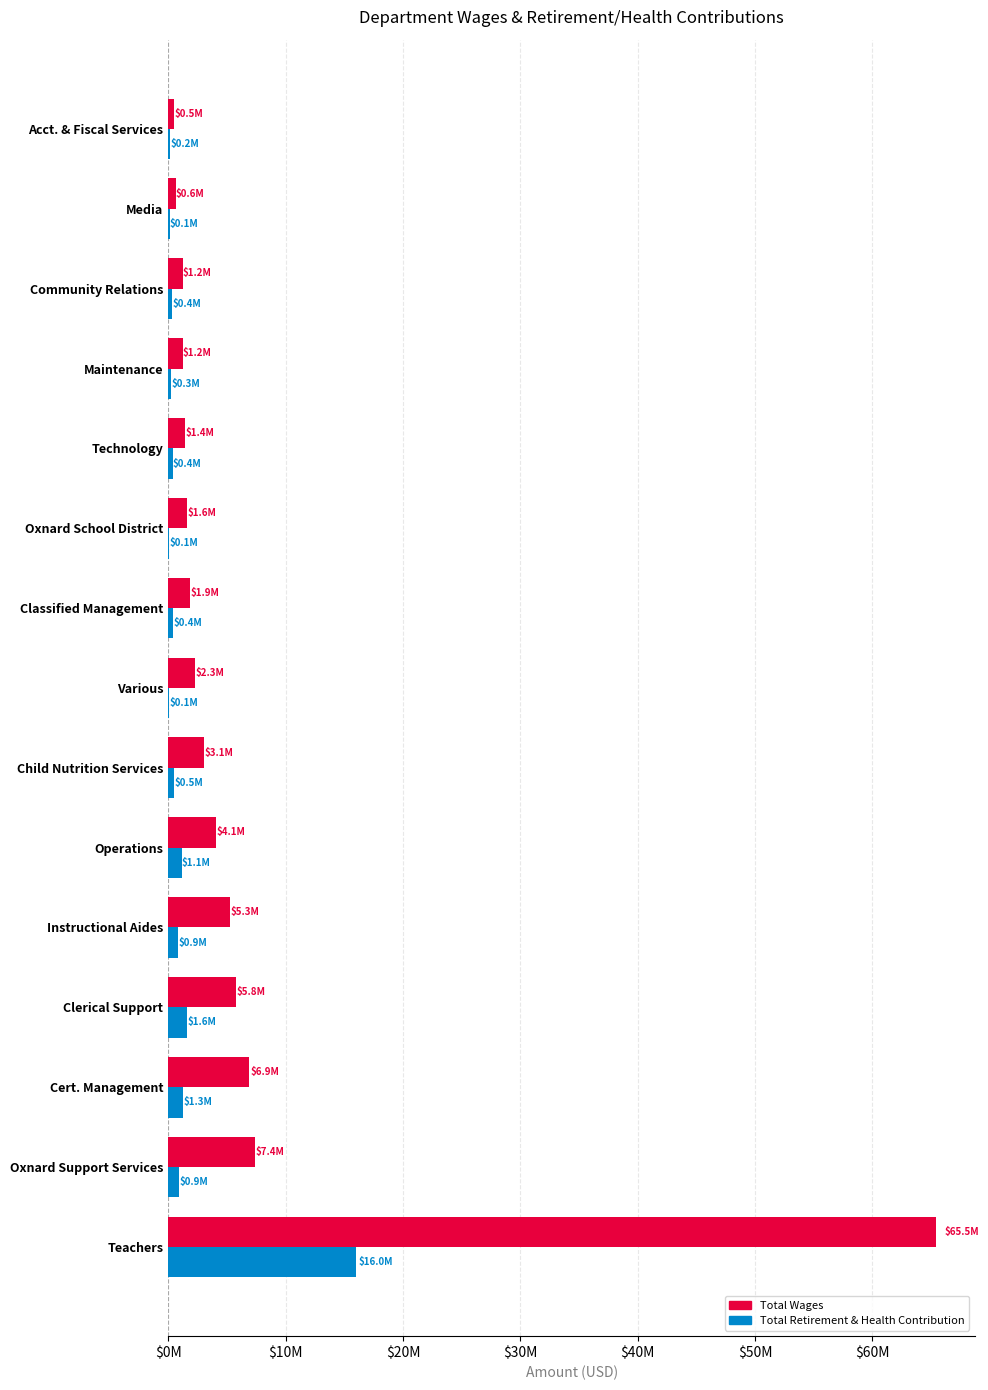

What are all the series names shown in the legend?

Total Wages, Total Retirement & Health Contribution